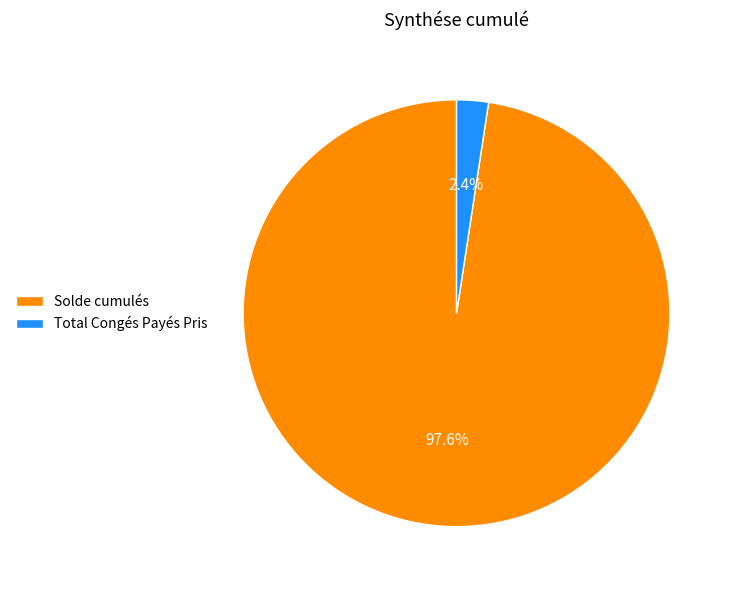

Which slice is the largest?

Solde cumulés